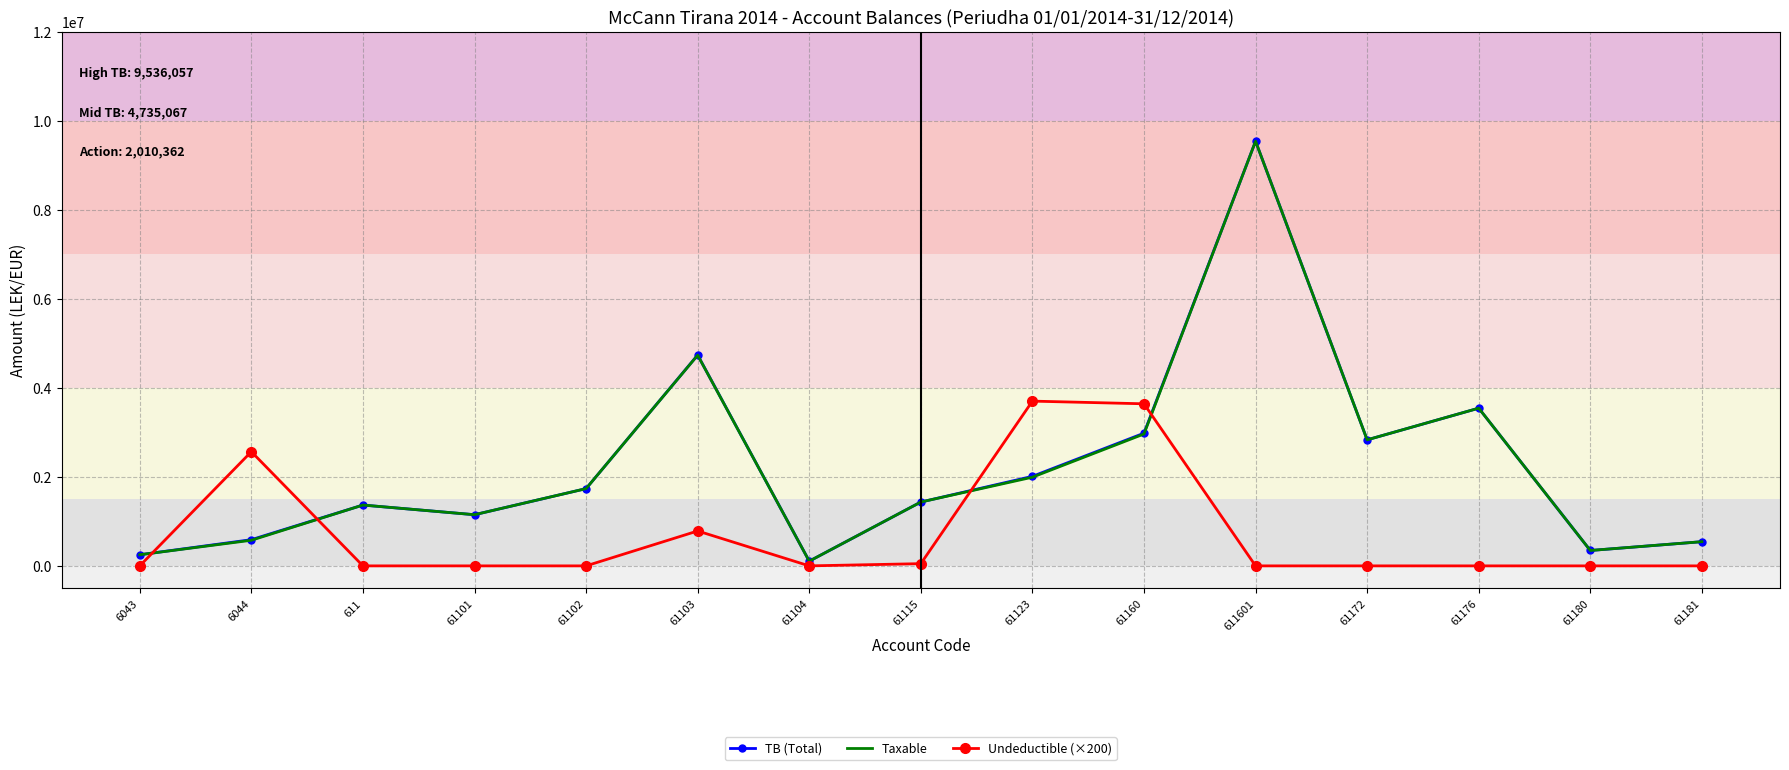

At which category is the sum across all series the highest?

611601